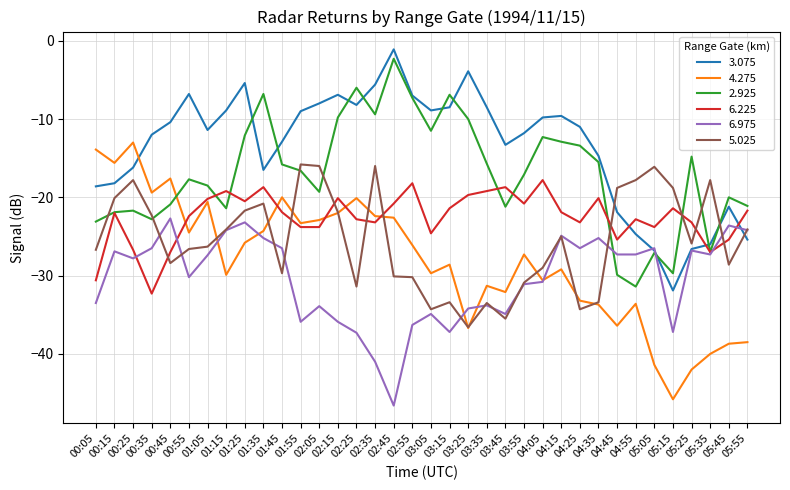

The 5.025 series shows -57.1 at 03:15. True or false?

False